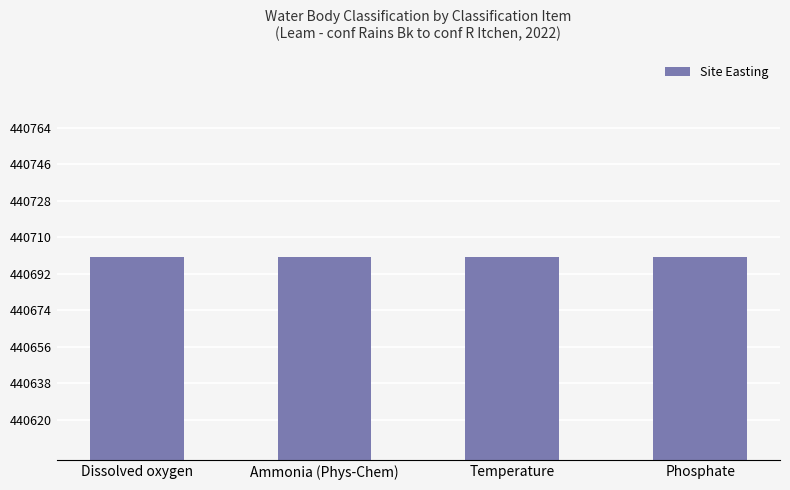

Rank the categories by Water Body Classification Cycle value from lowest to highest.

Dissolved oxygen, Ammonia (Phys-Chem), Temperature, Phosphate